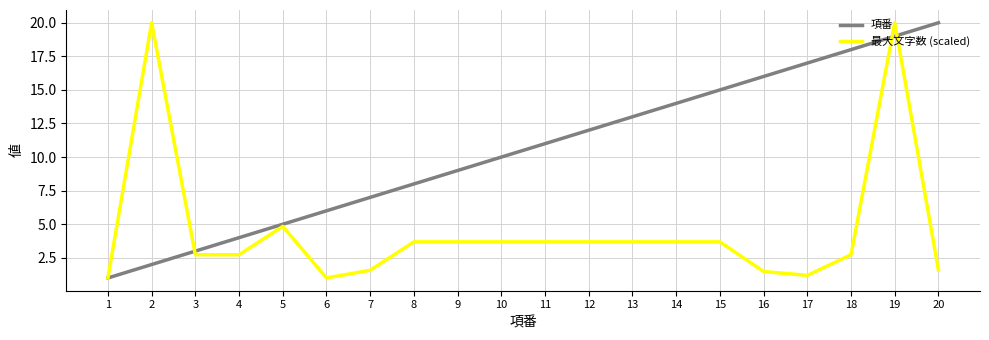

What is the minimum value shown in the chart?

1.0